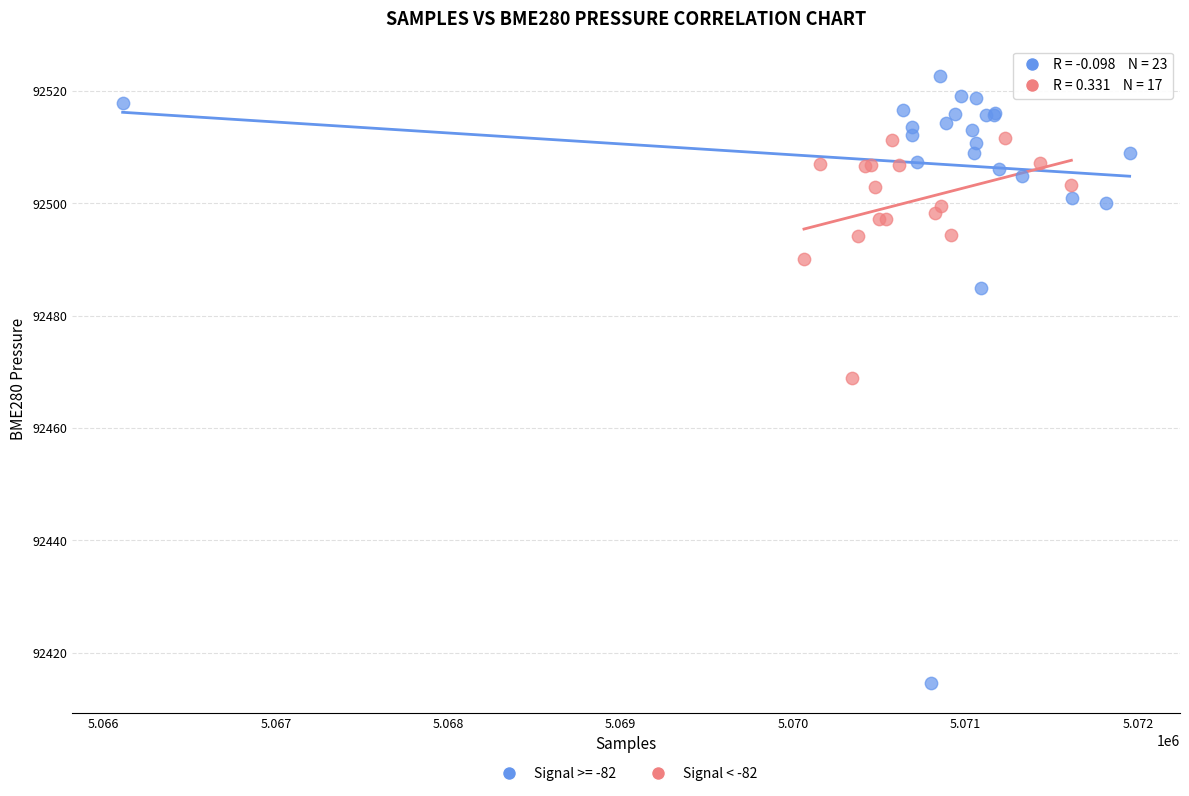

Which series has the largest Y range (max minus min)?

Signal >= -82